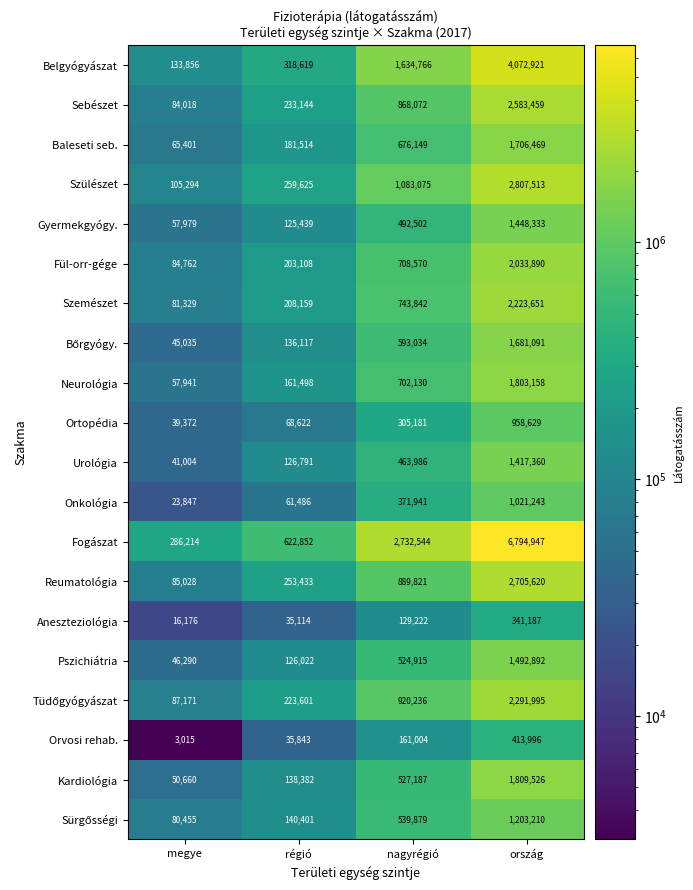

Which series has the widest spread of values?

Fogászat